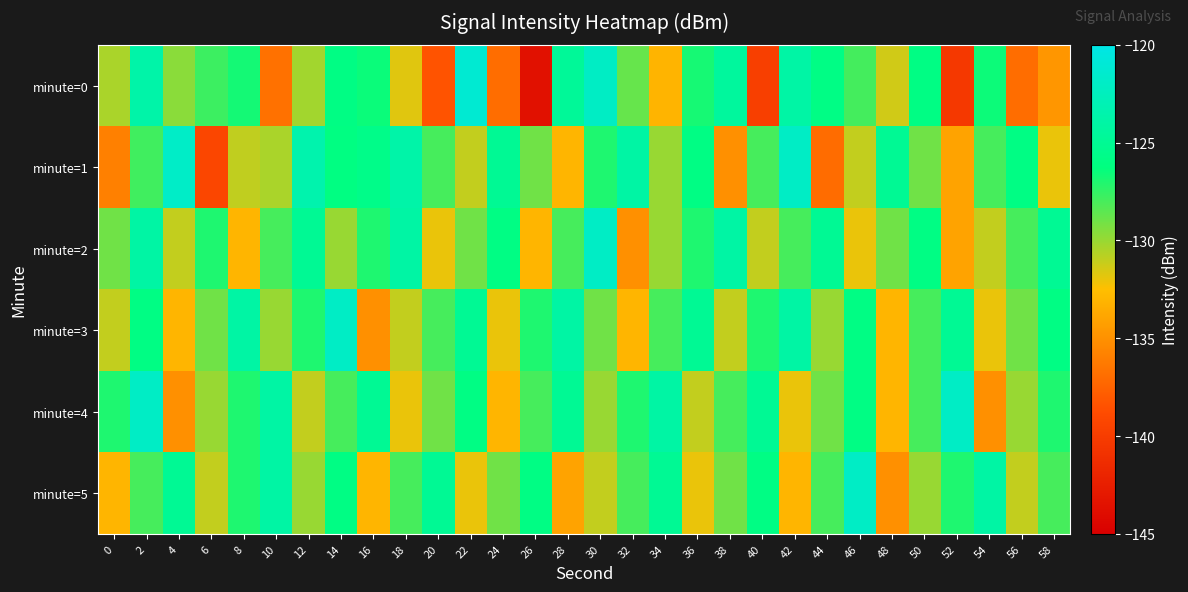

What is the difference between the highest and lowest values at 40?

14.8